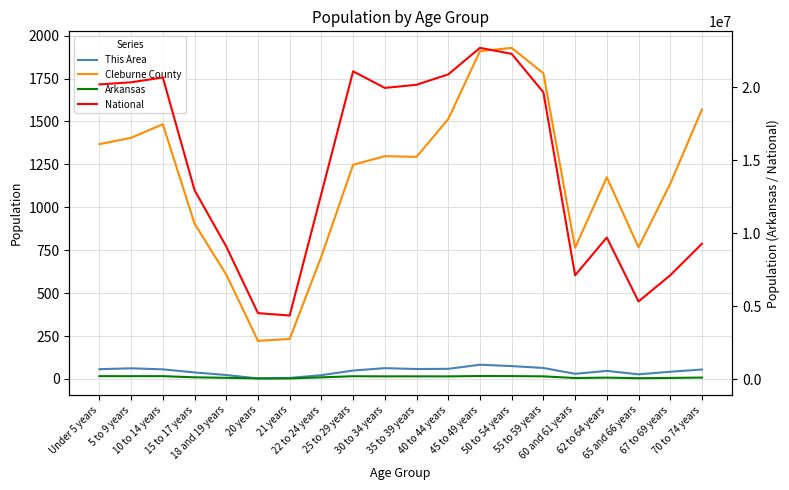

What is the highest value of the National series?

22708591